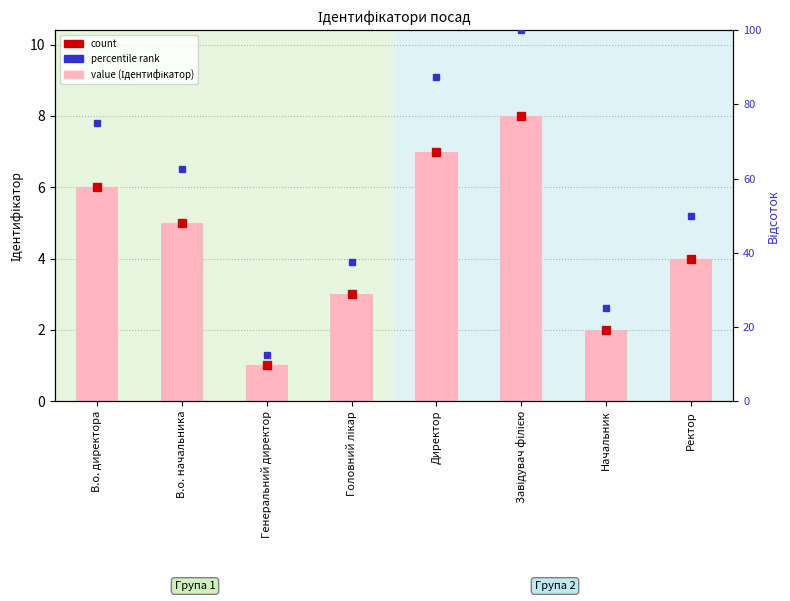

How many bars are there in total?

8